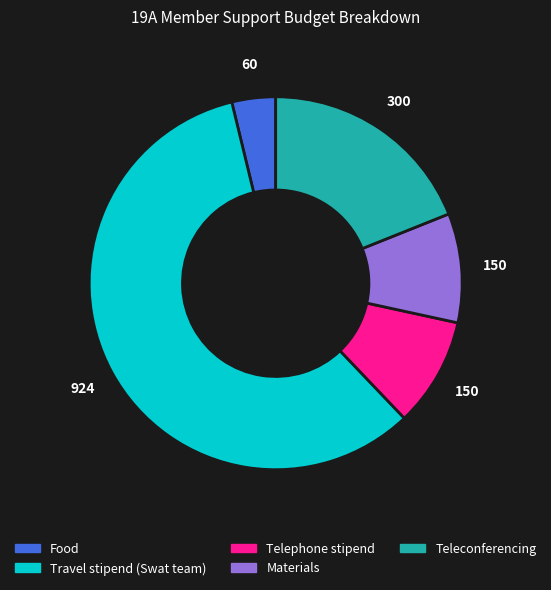

Which slice is the largest?

Travel stipend (Swat team)